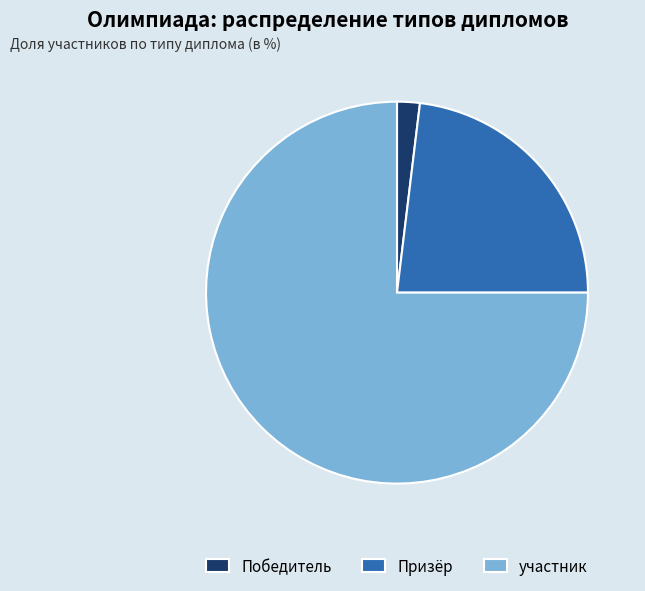

Is the sum of Победитель and Призёр greater than half?

No